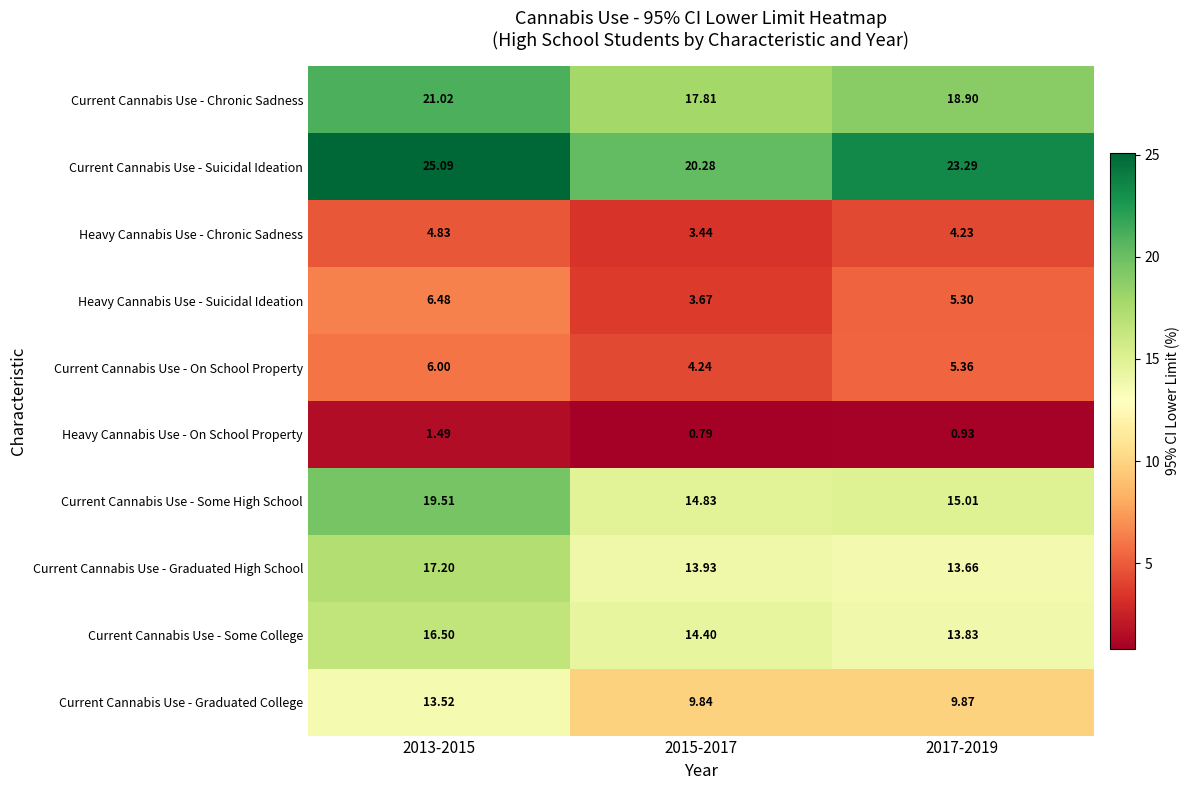

Is the value of Current Cannabis Use - Chronic Sadness at 2013-2015 greater than the value of Current Cannabis Use - On School Property at 2017-2019?

Yes